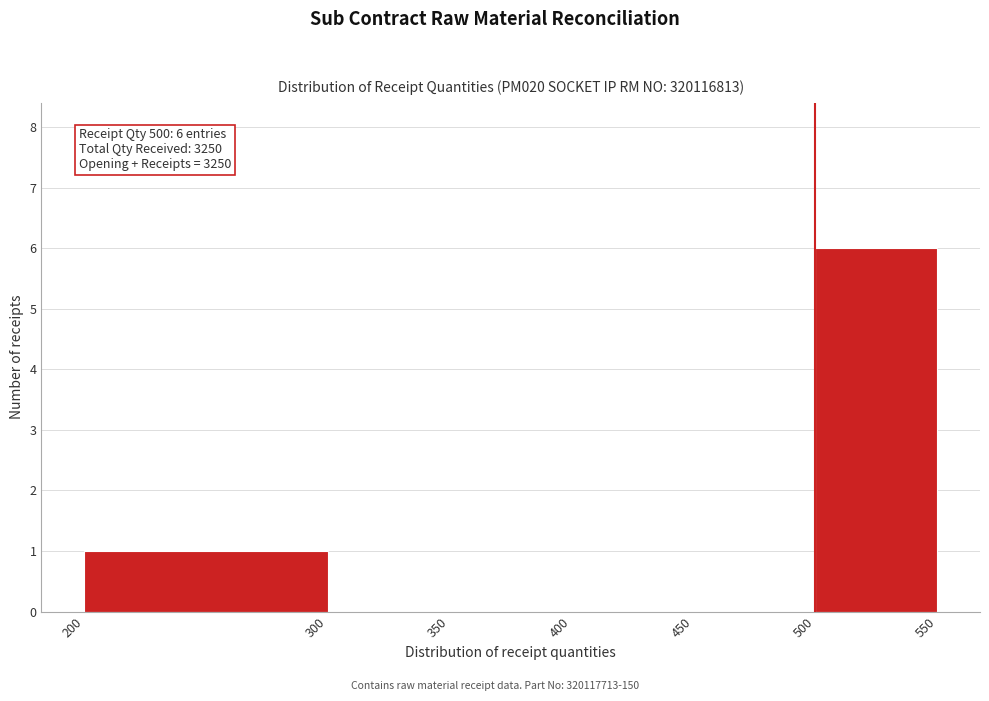

Which range on the x-axis has the tallest bar?

500 to 550